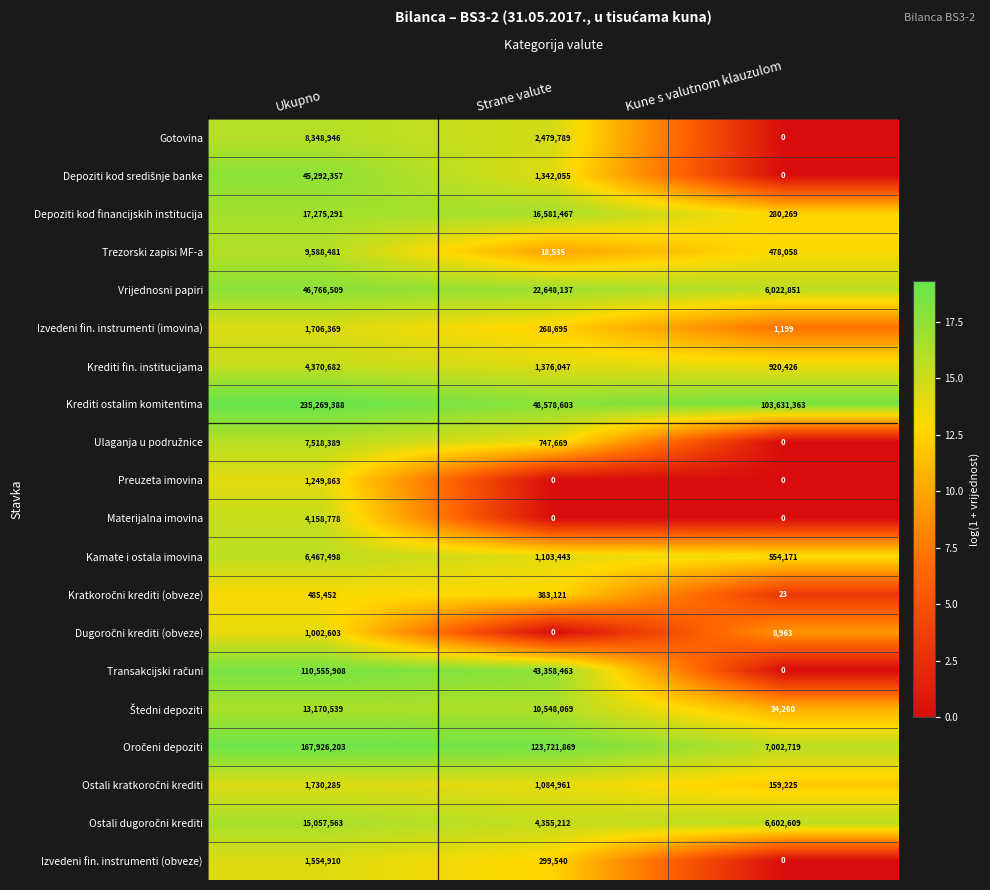

Which series has the largest total across all categories?

Krediti ostalim komitentima